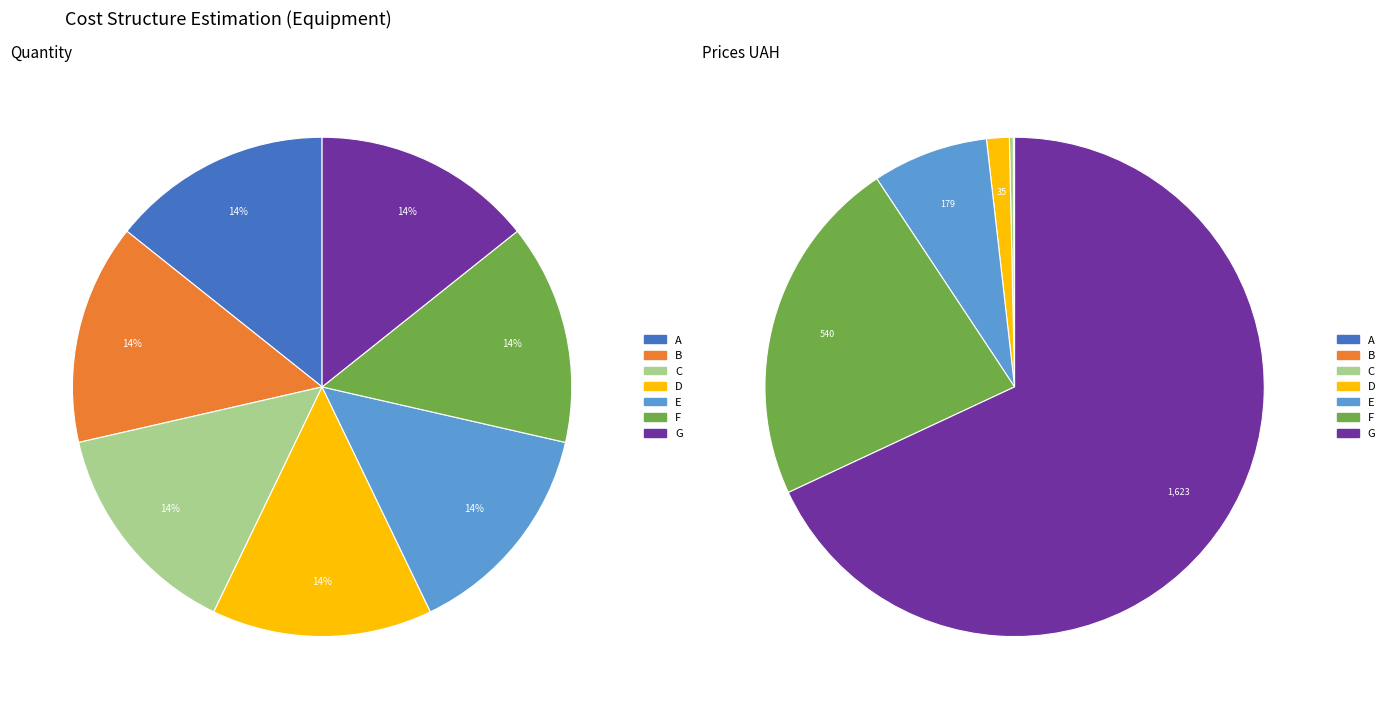

Is the sum of A and E greater than half?

No